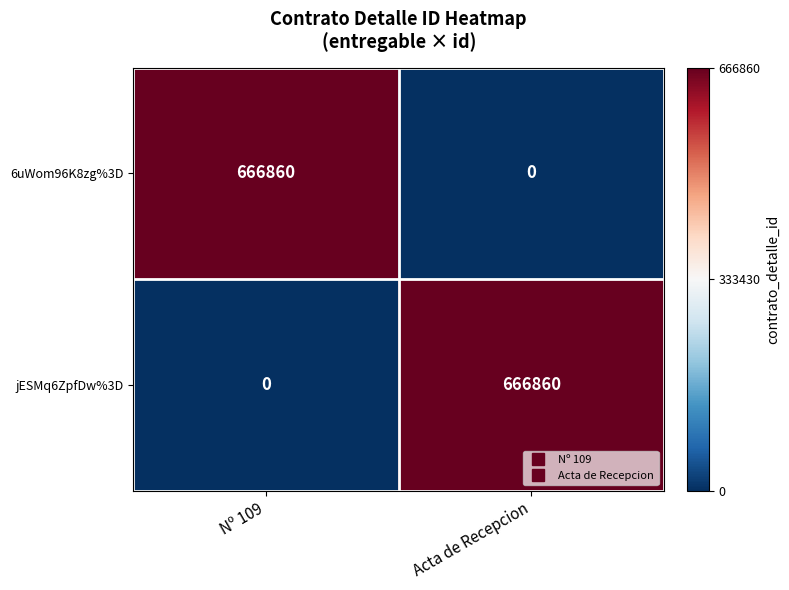

Reading left to right, extract all data points from this chart.

6uWom96K8zg%3D: 666860	0
jESMq6ZpfDw%3D: 0	666860